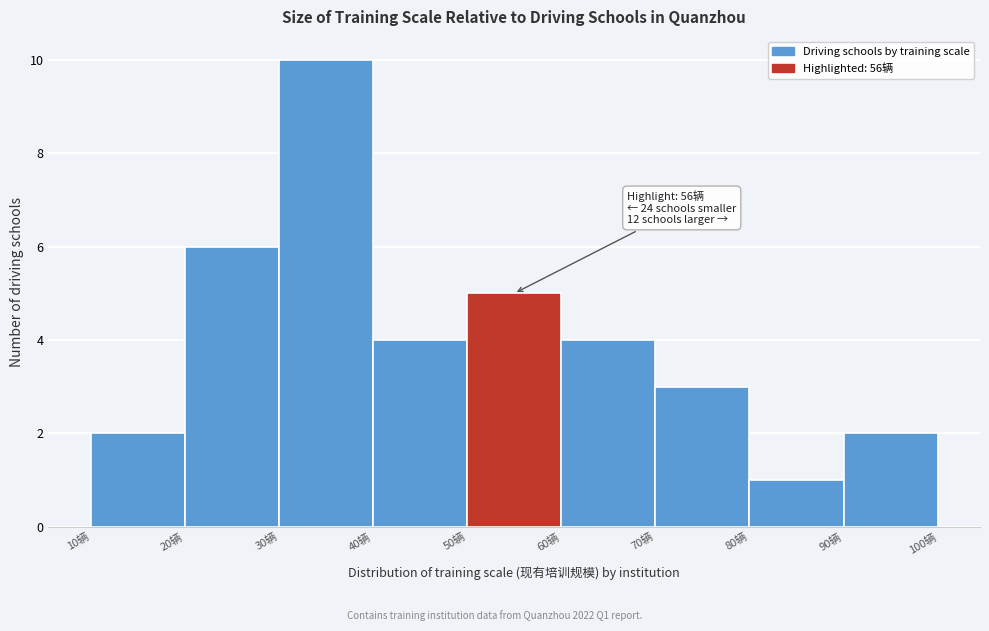

Over which range of the x-axis is the bar tallest?

30 to 40